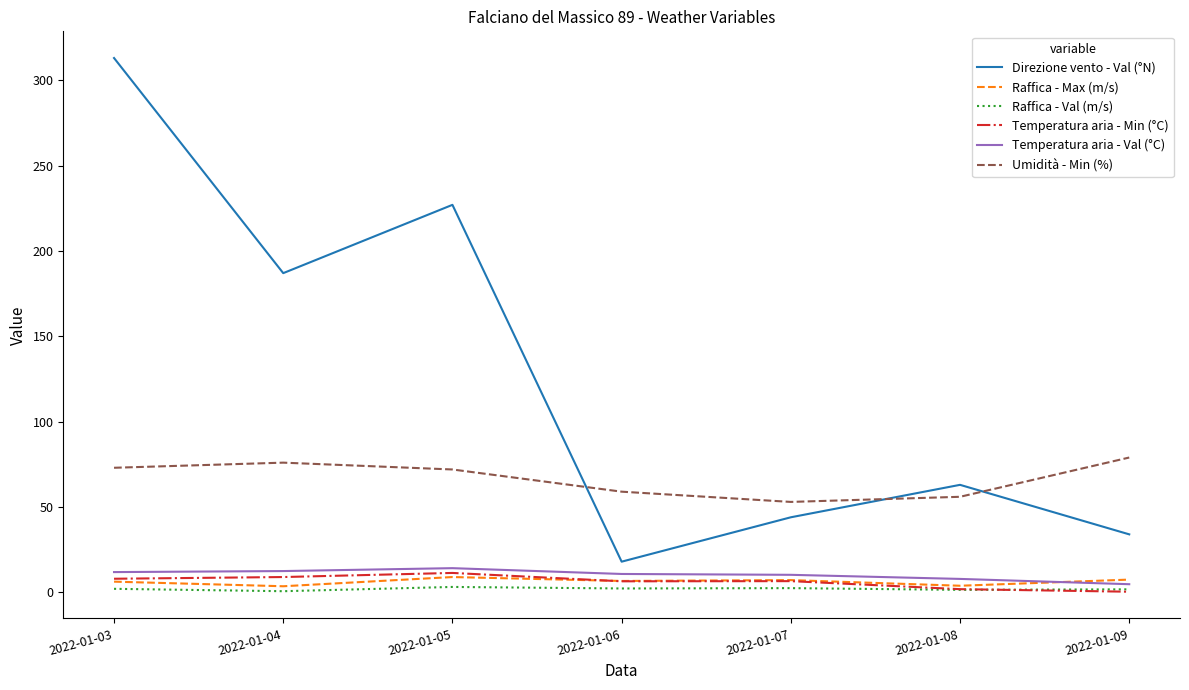

What is the greatest value displayed?

313.0